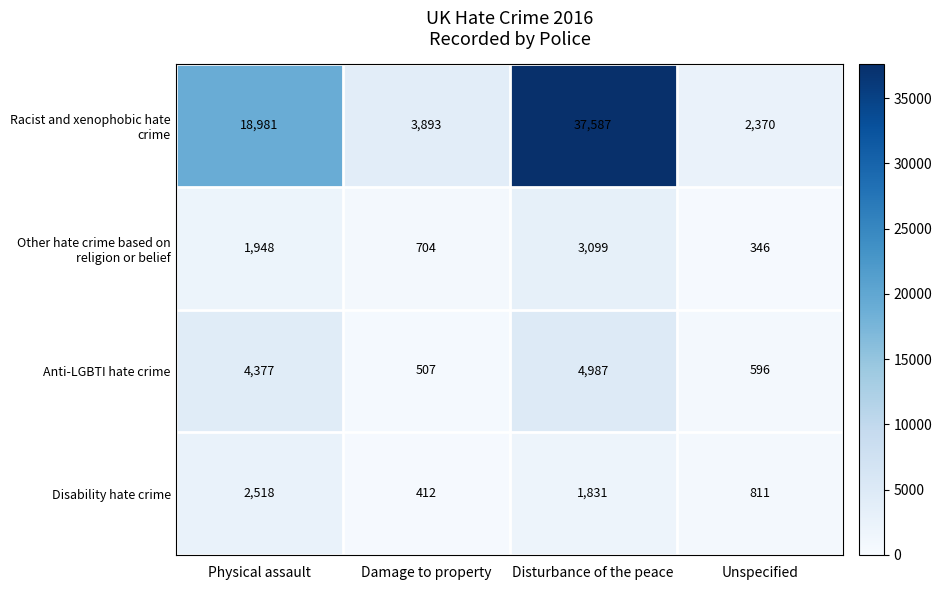

The Disability hate crime series shows 1831 at Disturbance of the peace. True or false?

True